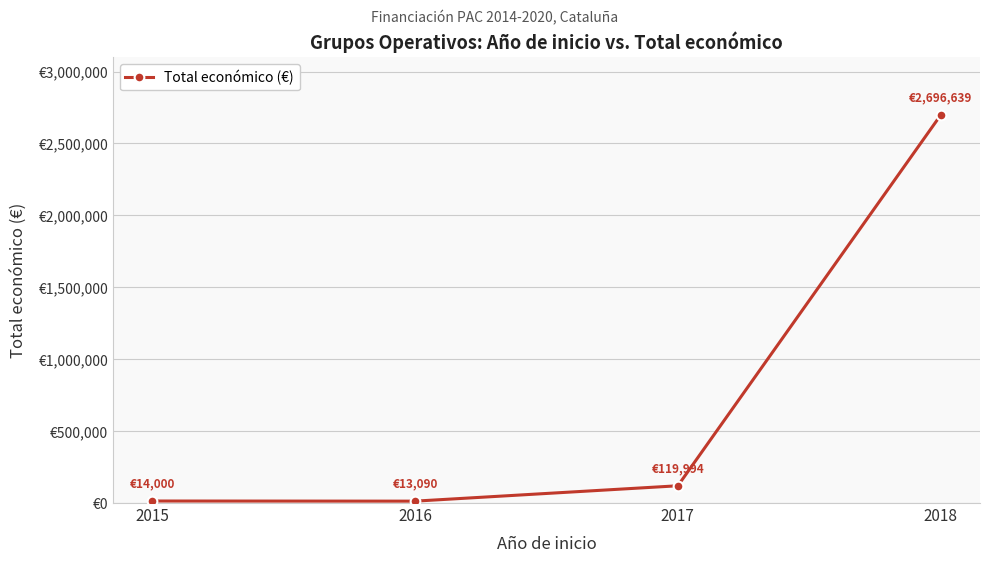

Reading left to right, list all the values displayed in this chart.

2015=14000	2016=13090	2017=119994	2018=2696639